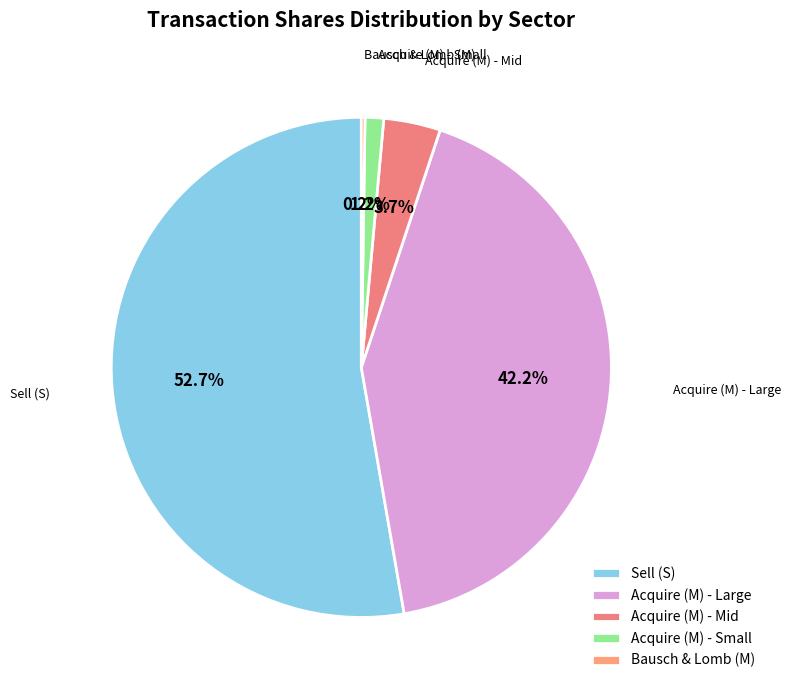

What is the largest slice in the pie chart?

Sell (S)